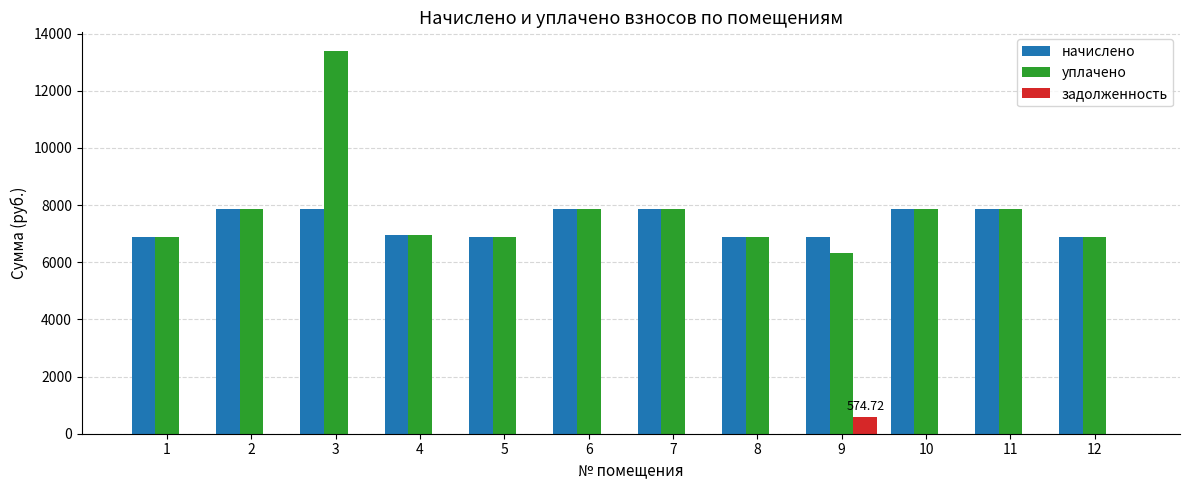

At which category is the sum across all series the highest?

3